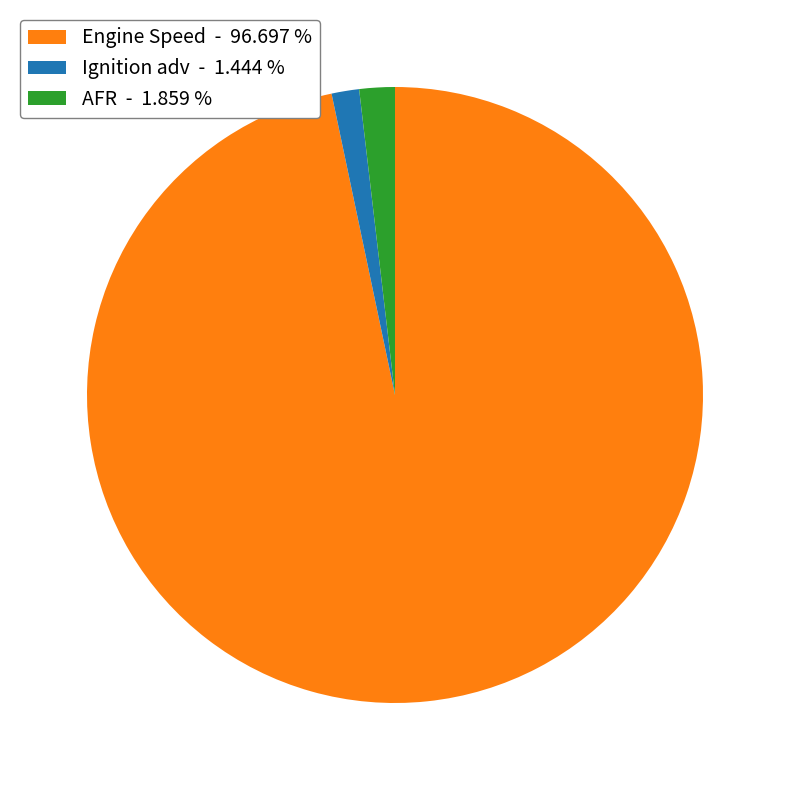

Does AFR - 1.859 % account for over 50% of the chart?

No